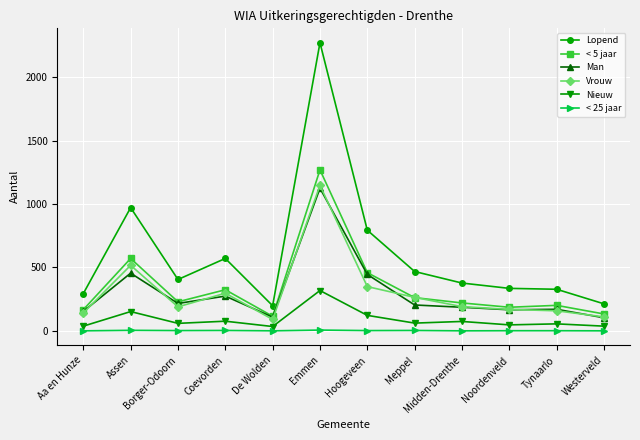

What is the total value across all series at Assen?

2671